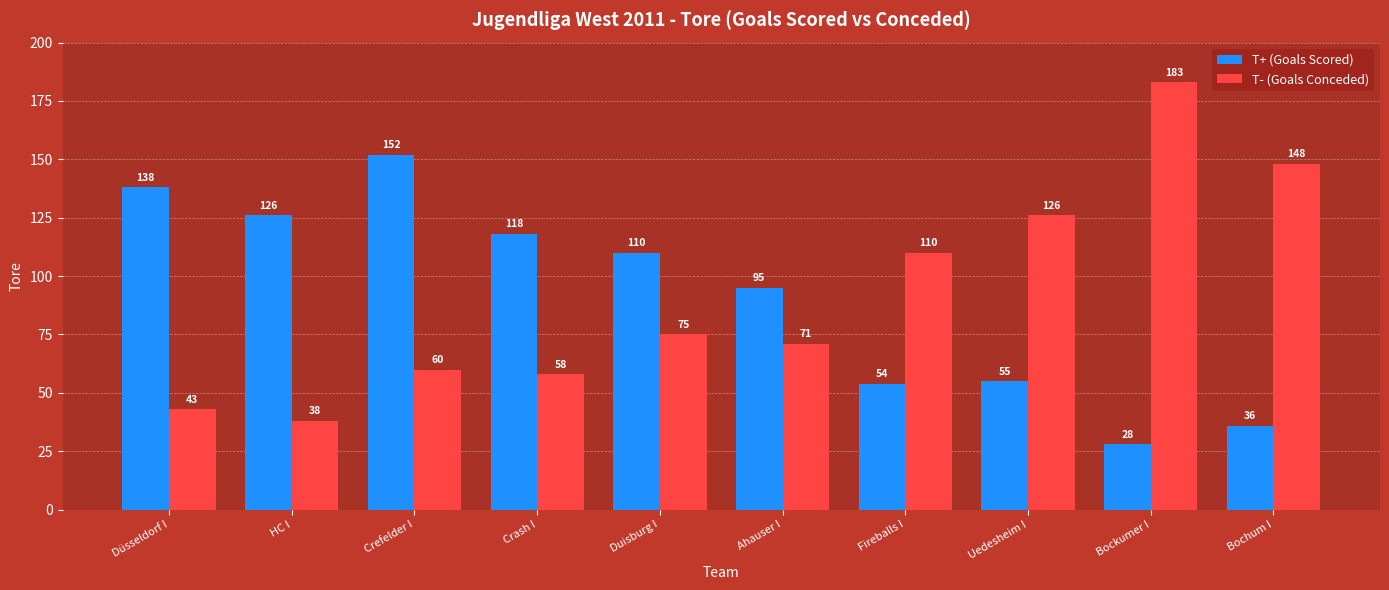

How many values in the T- (Goals Conceded) series are below 75?

5